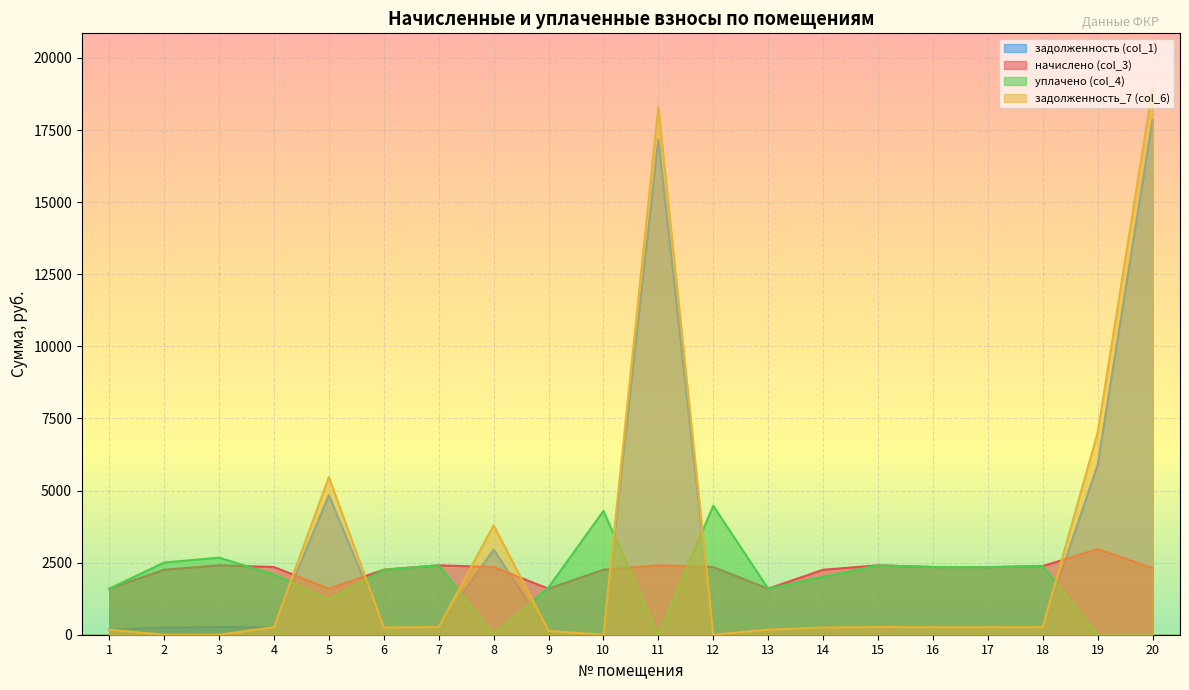

What is the total value across all series at 19?

15866.1